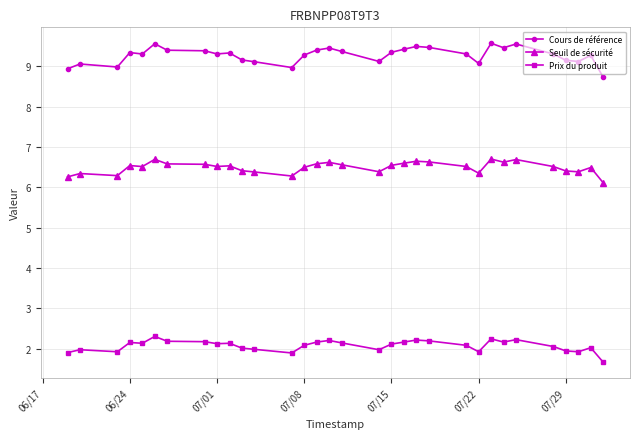

Which series has the largest range (max minus min)?

Cours de référence